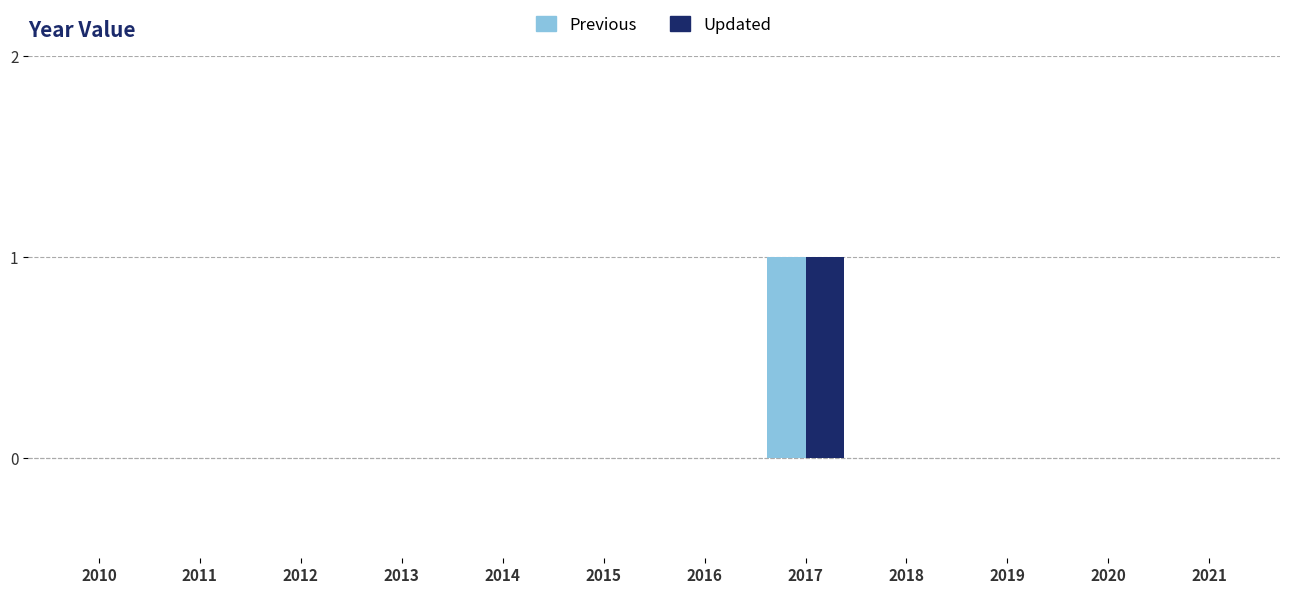

Is the value of Previous at 2017 greater than the value of Updated at 2010?

Yes